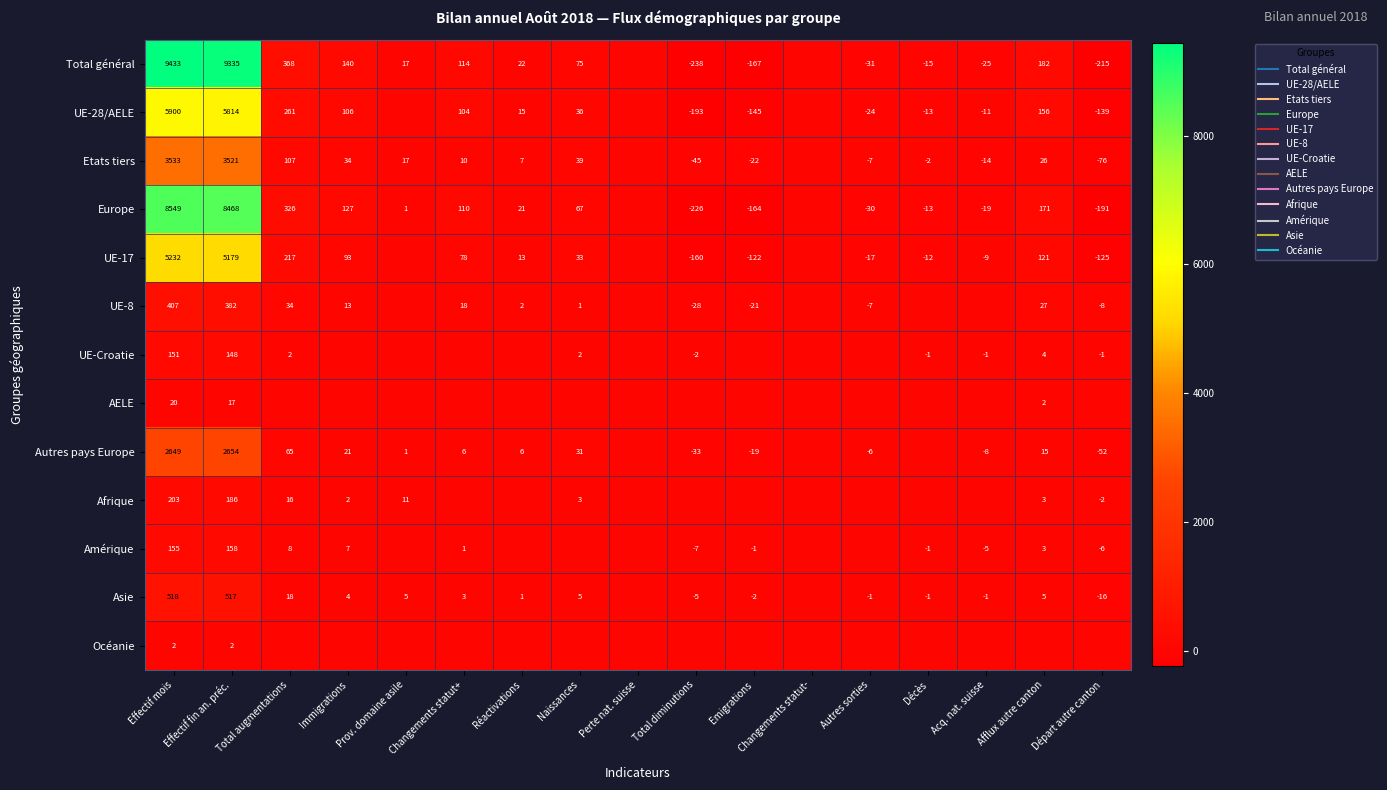

Which series has the widest spread of values?

Total général